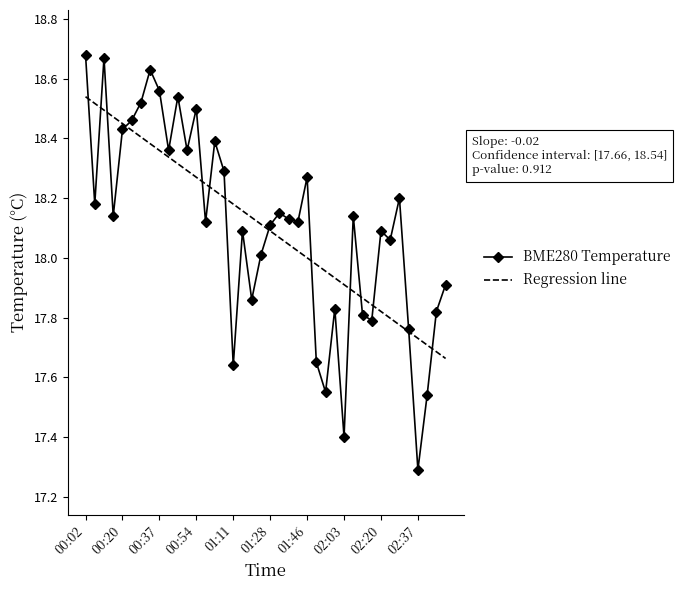

What is the minimum value shown in the chart?

17.3